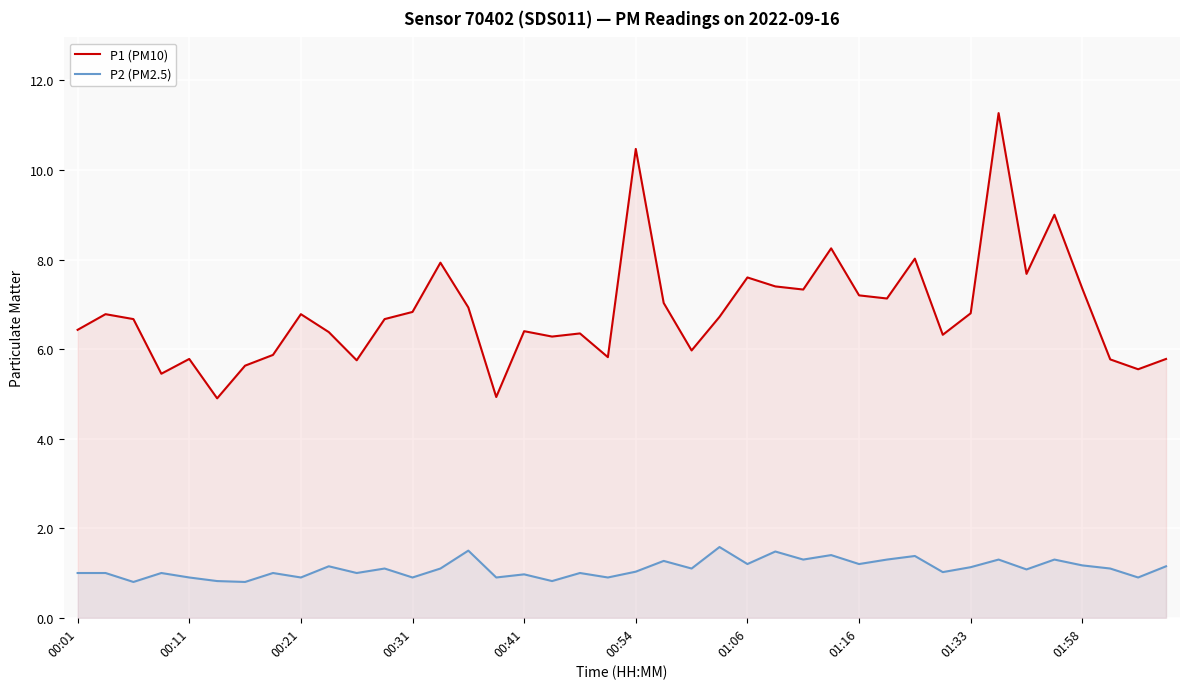

What is the total value across all series at 29?

8.4